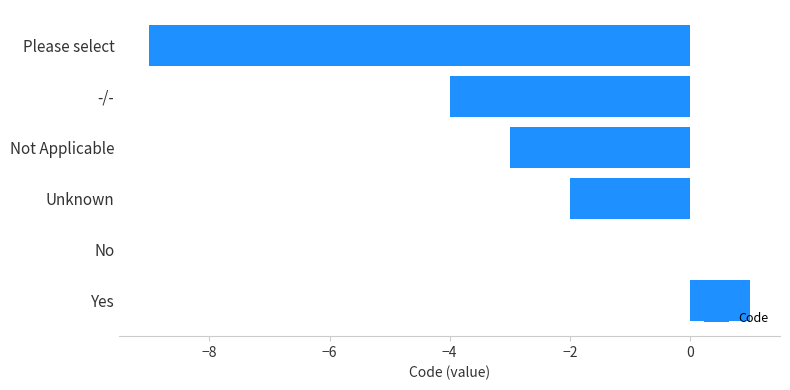

What is the change in value from Not Applicable to Unknown?

+1